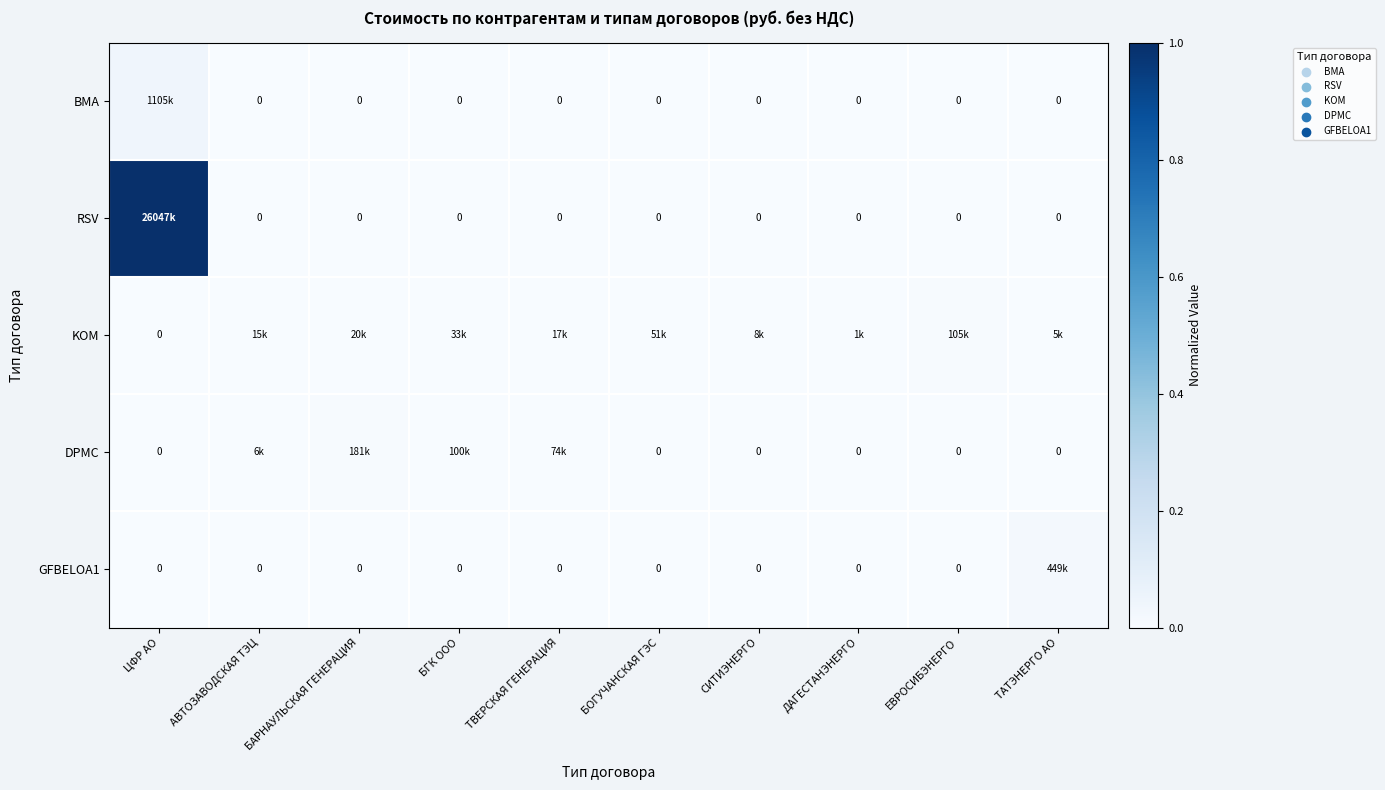

Is it true that BMA equals 0.0 at ЦФР АО?

False